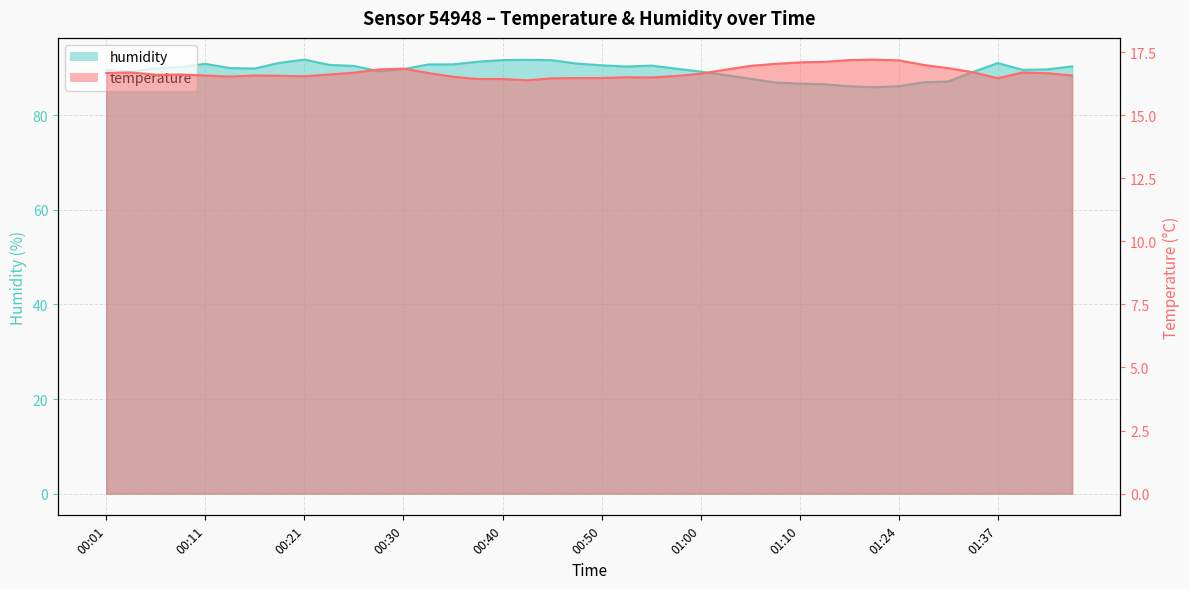

Count the number of categories in the chart.

40